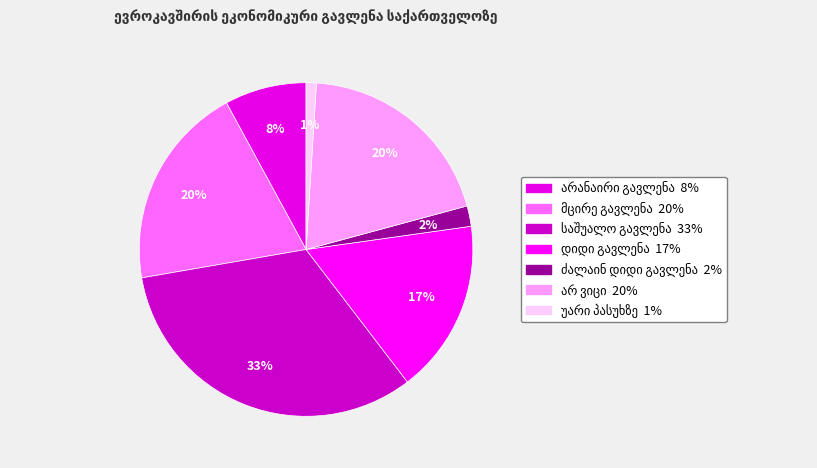

How many segments does this pie chart have?

7